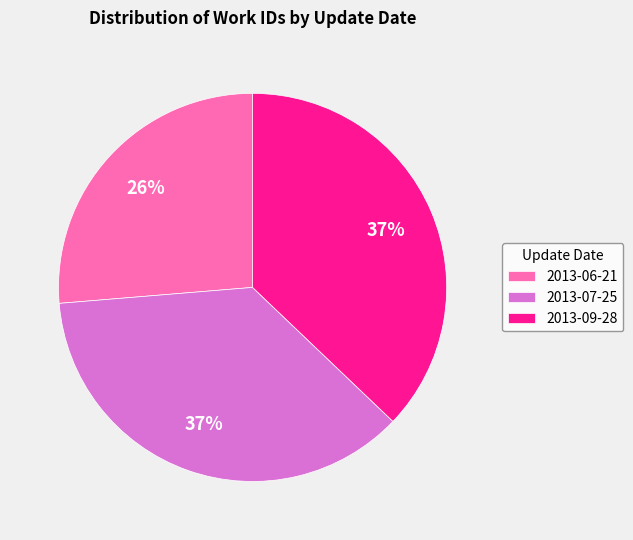

Combined, do 2013-07-25 and 2013-06-21 account for over 50%?

Yes